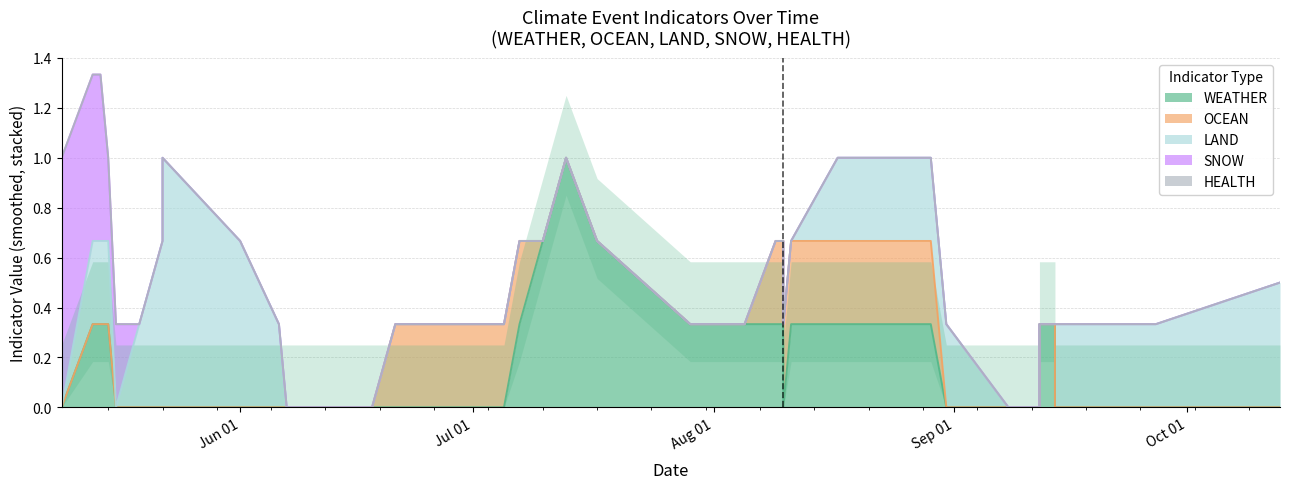

The OCEAN series shows 1 at 2023-07-05. True or false?

False